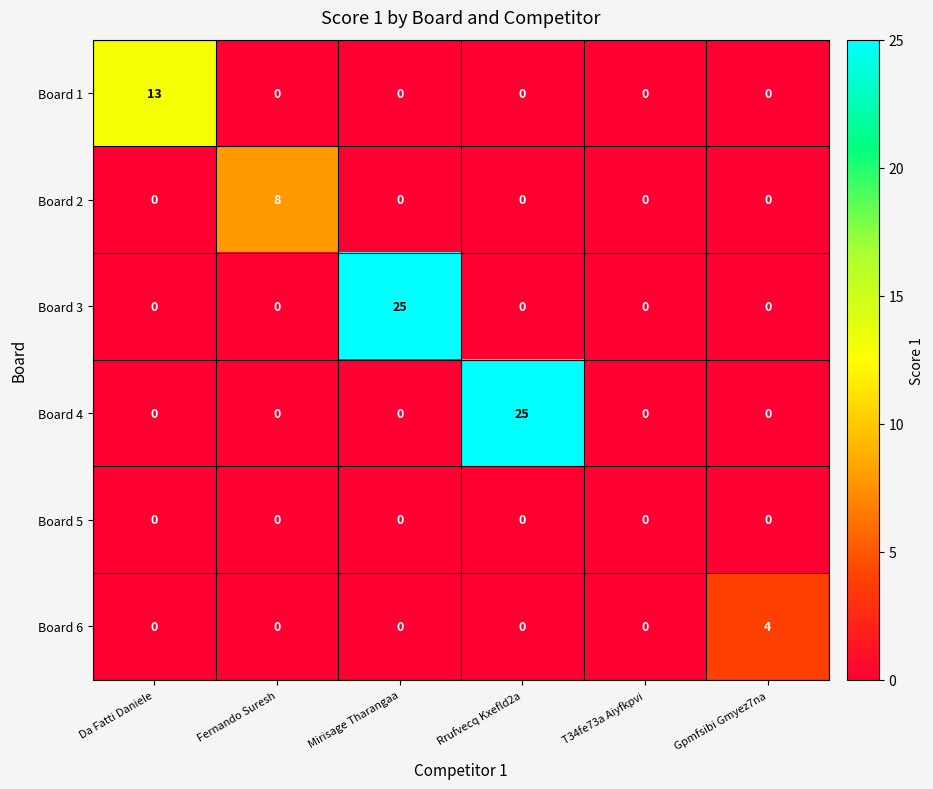

What is the greatest value displayed?

25